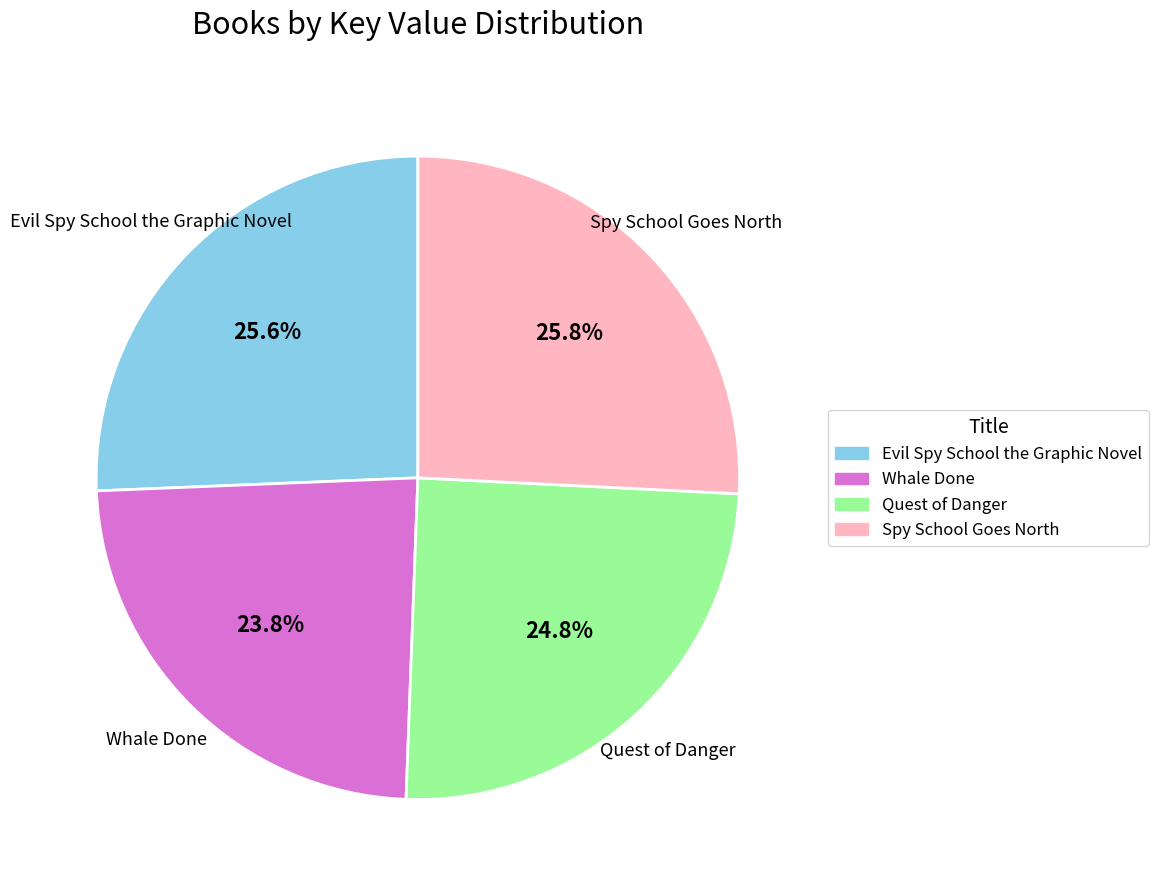

Does Evil Spy School the Graphic Novel represent more than half of the total?

No